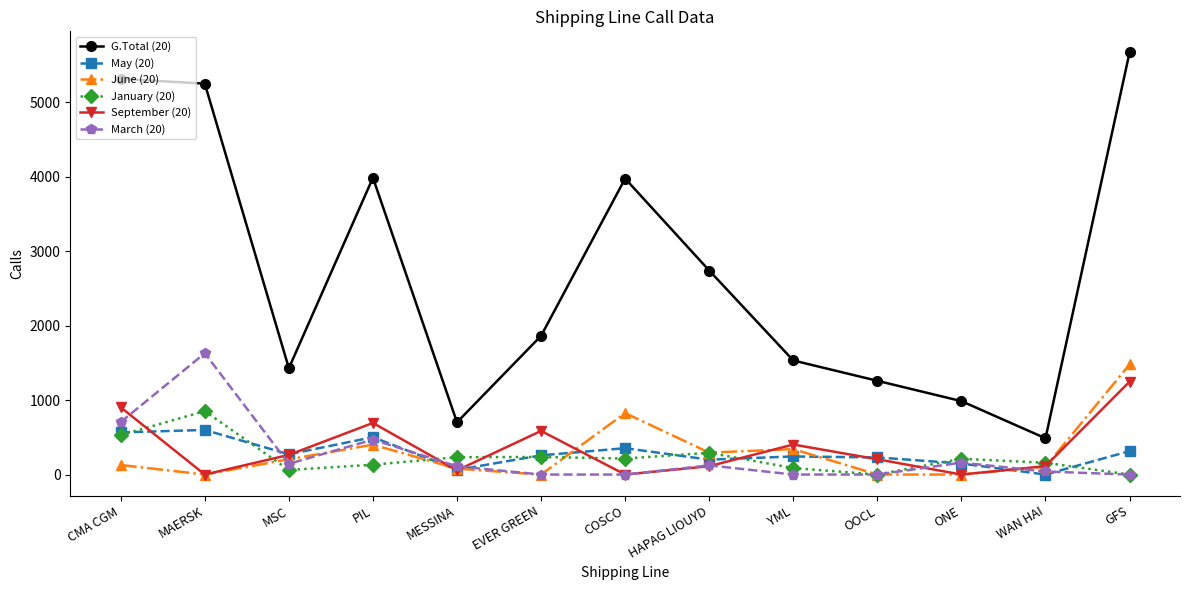

Is it true that G.Total (20) equals 356 at YML?

False